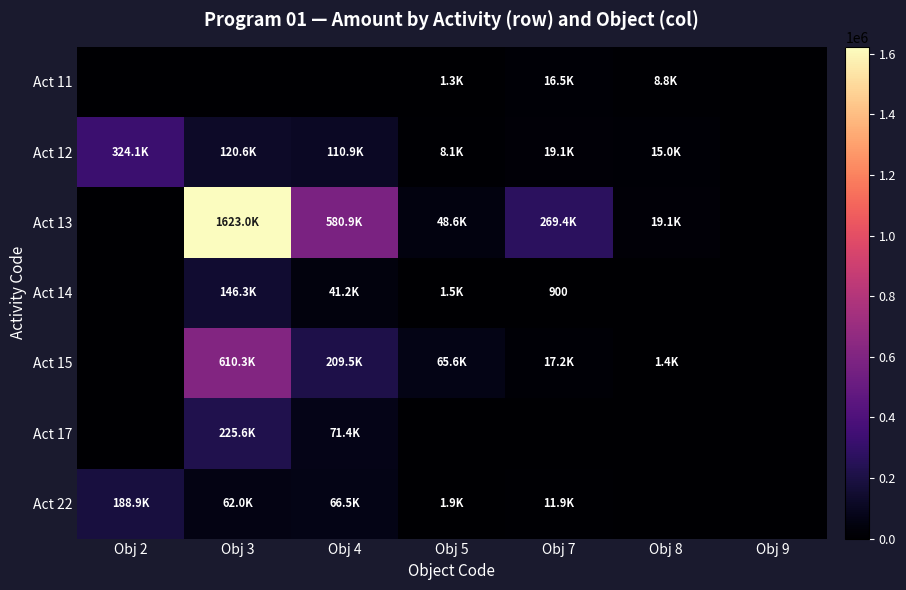

The Act 11 series shows 8841.4 at Obj 8. True or false?

True